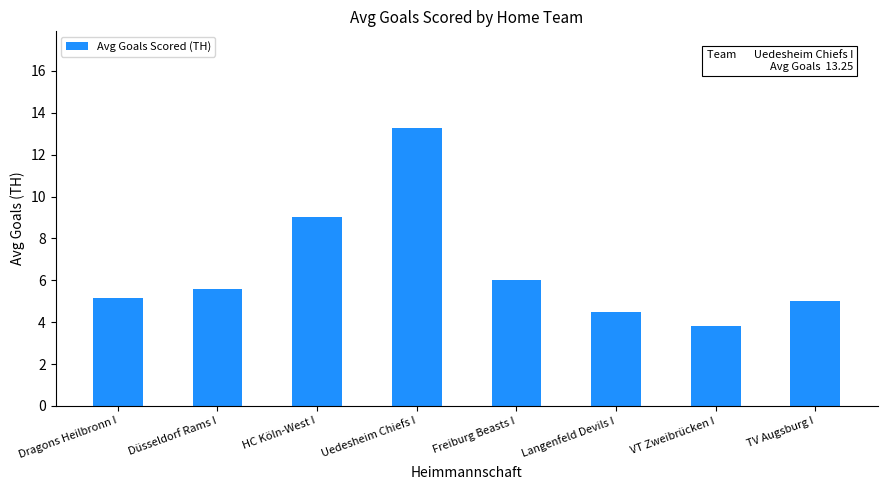

Is it true that the value at HC Köln-West I is 15.8?

False